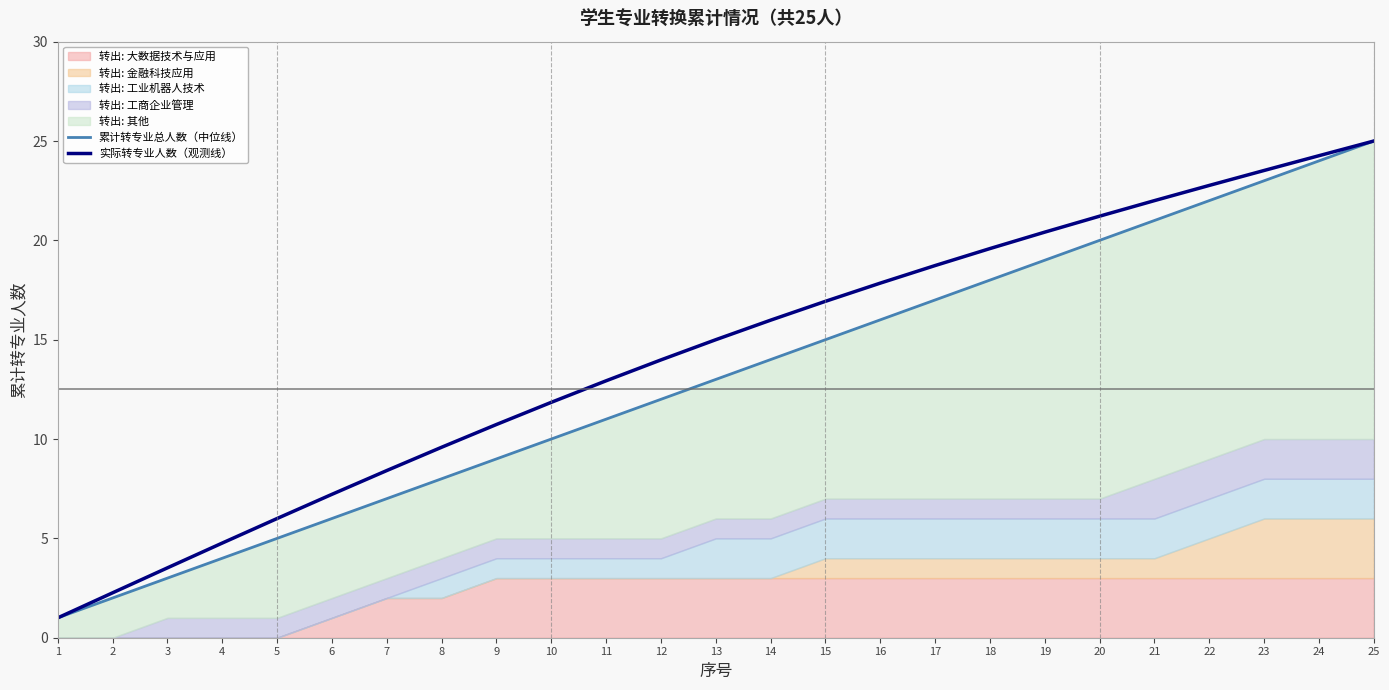

True or false: 实际转专业人数（观测线） has more than 1 points higher than both neighbors.

False